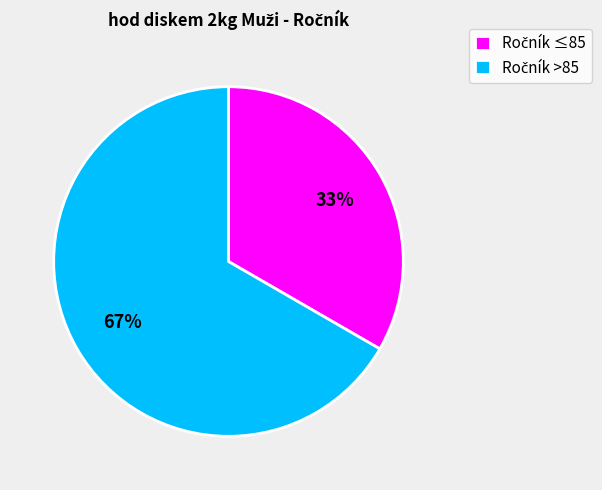

To the nearest percent, what is the average slice percentage?

50%